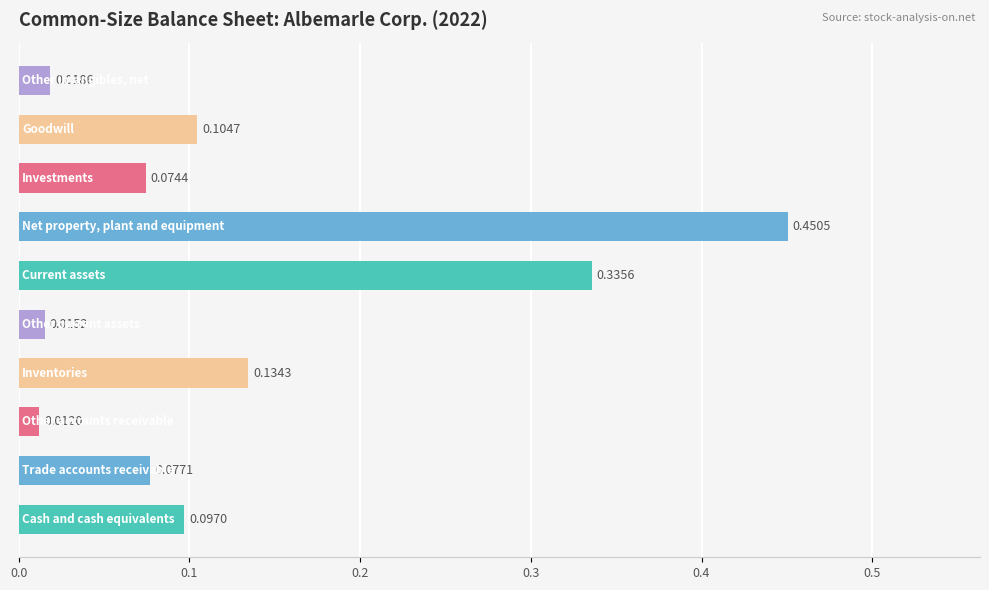

What is the sum of all values?

1.3